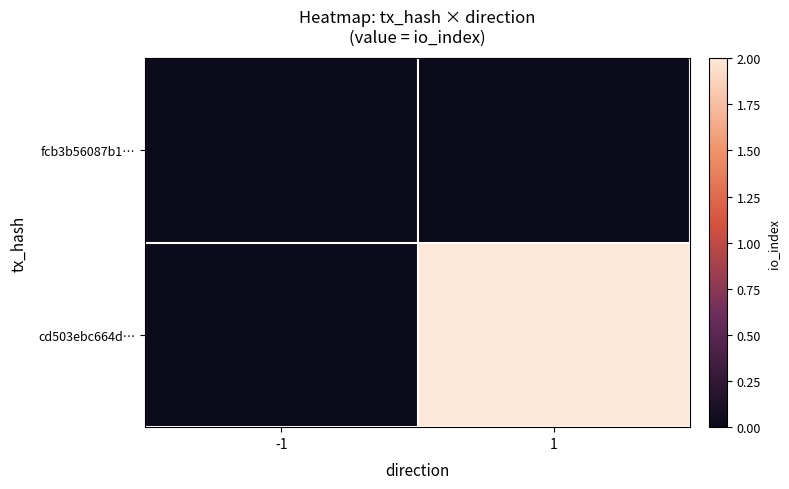

The cd503ebc664d… series shows 1.6 at -1. True or false?

False